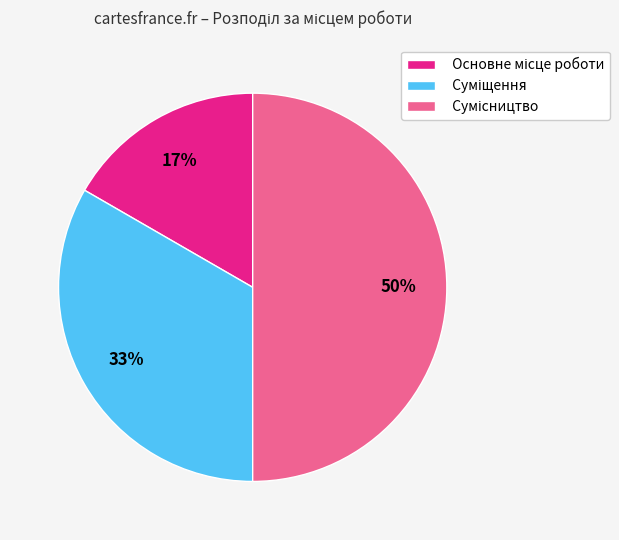

To the nearest percent, what is the average slice percentage?

33%